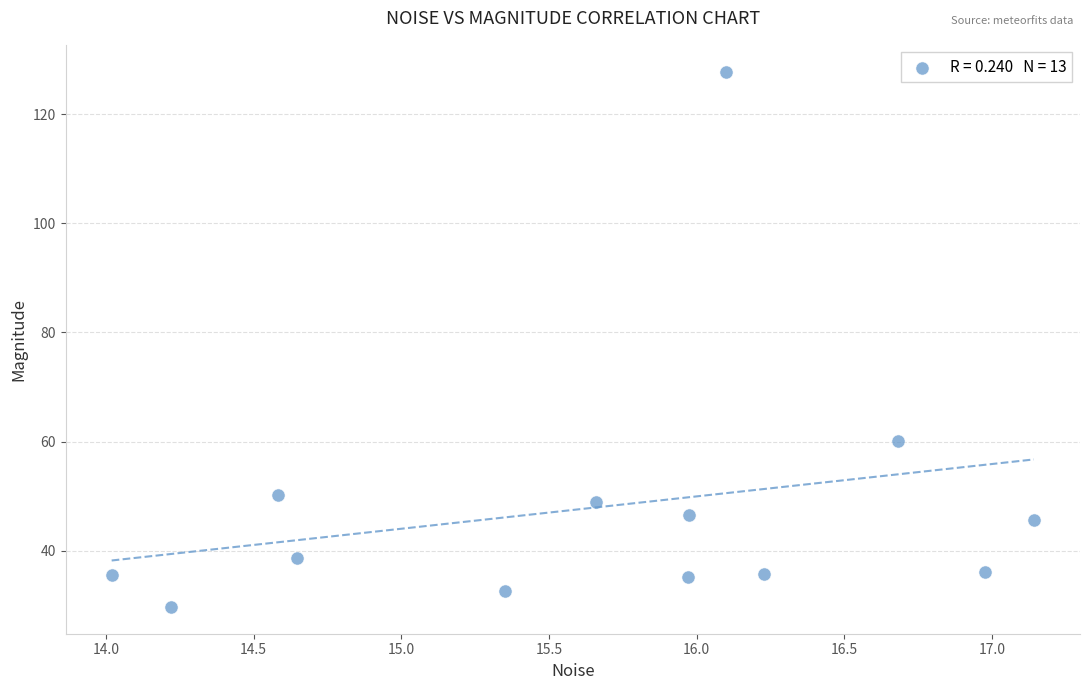

What is the range of X values (max minus min)?

3.1